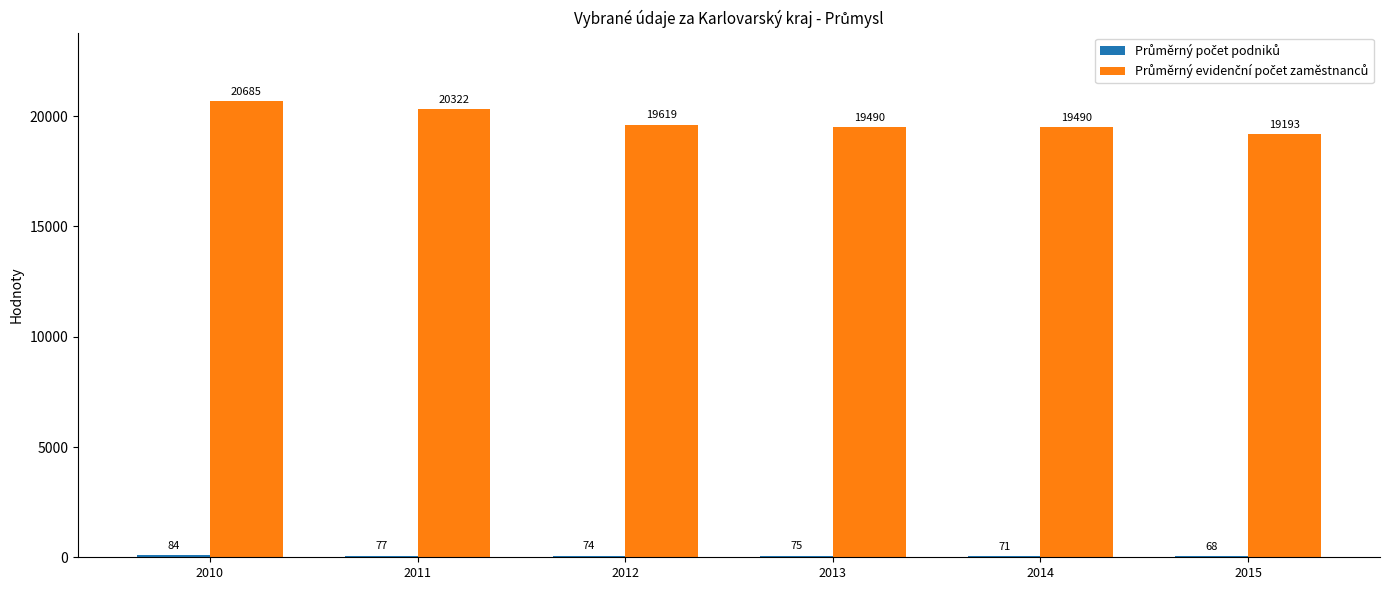

What is the maximum value shown in the chart?

20685